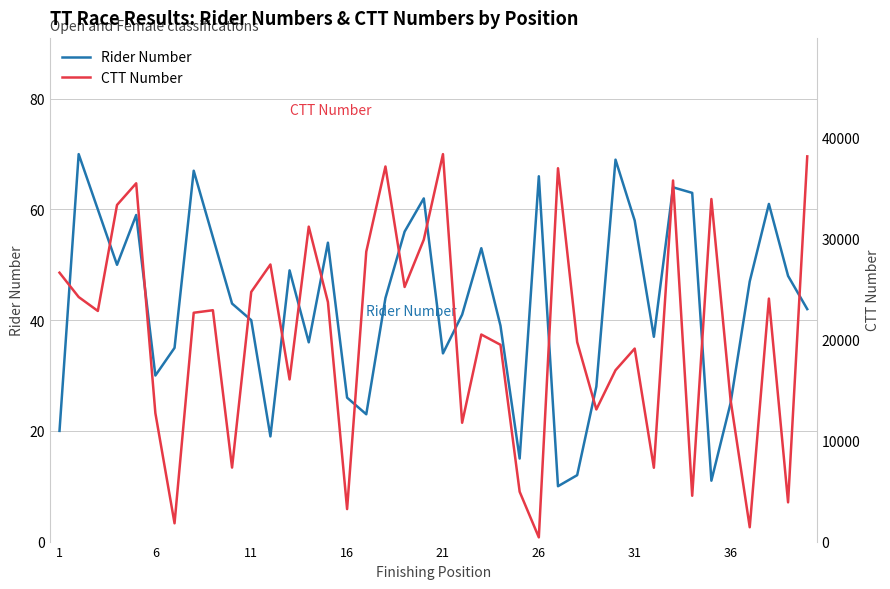

What is the minimum value for Rider Number?

10